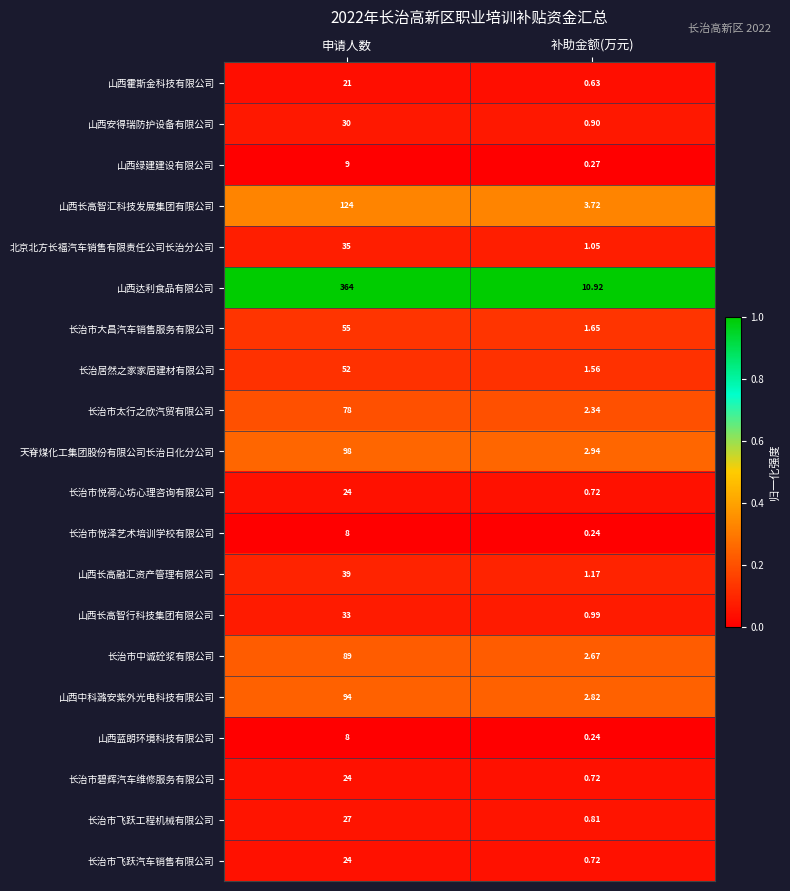

Is the value of 山西蓝朗环境科技有限公司 at 申请人数 greater than the value of 长治市飞跃工程机械有限公司 at 补助金额(万元)?

Yes